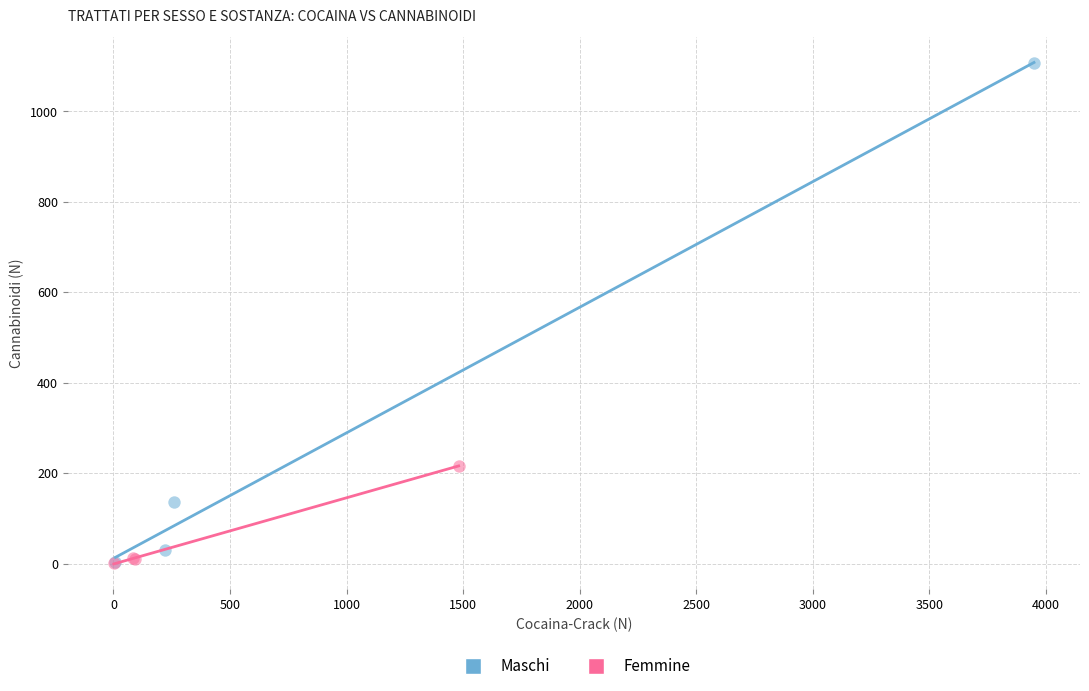

Which series contains the highest Y value?

Maschi